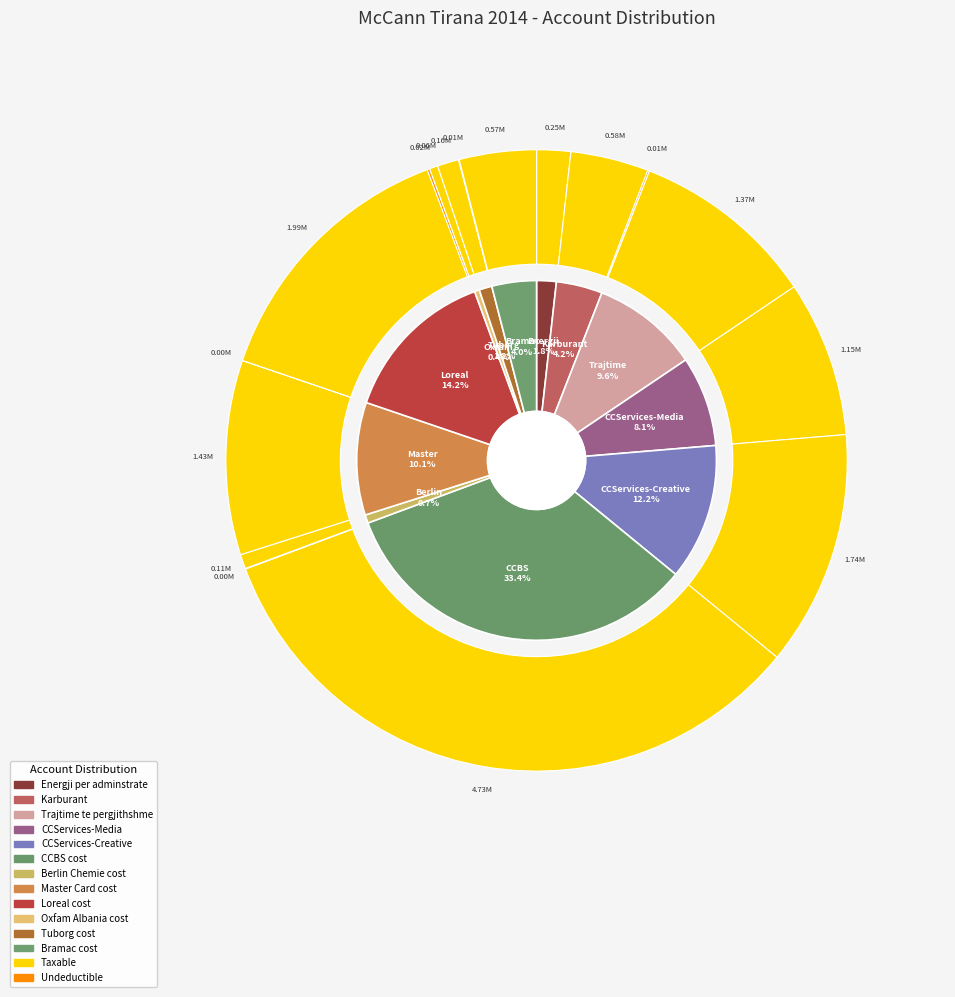

Which series changed the most between 10 and 11?

taxable